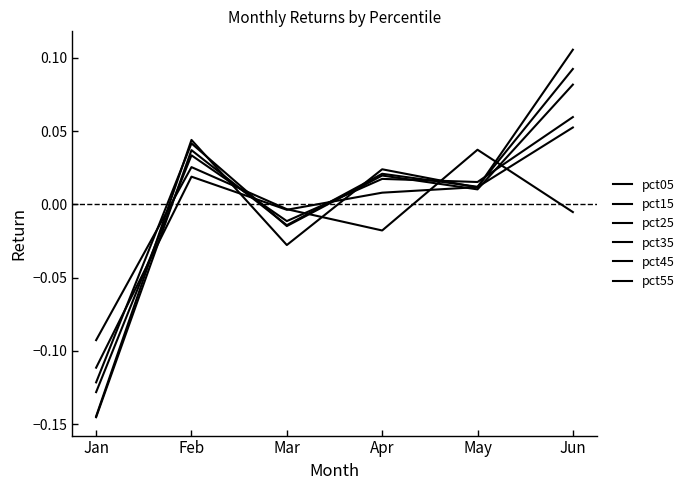

What is the difference between the pct55 values at Mar and Jan?

0.1